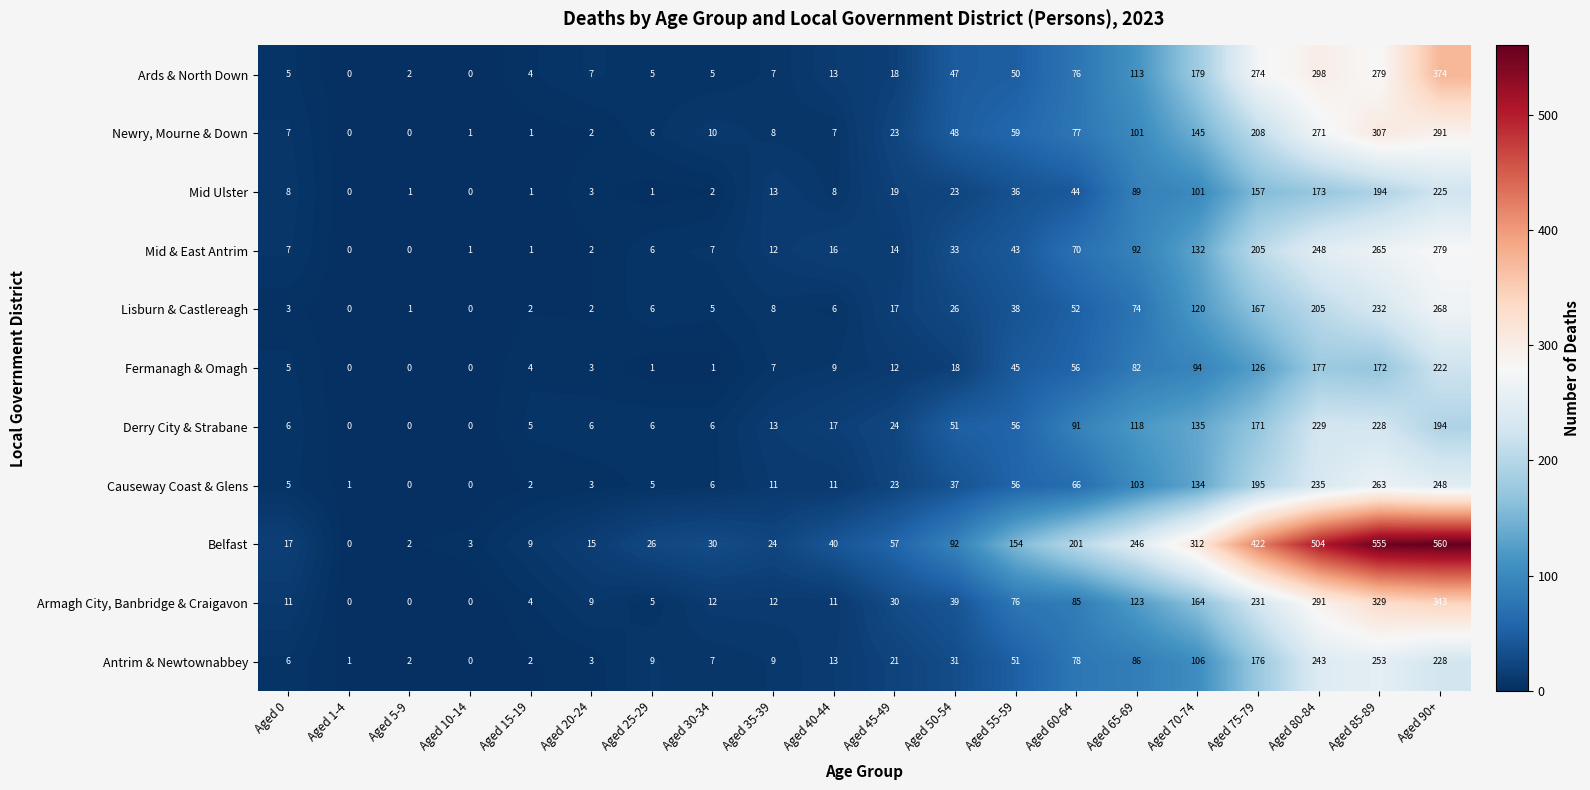

At how many categories does at least one series exceed 181?

7